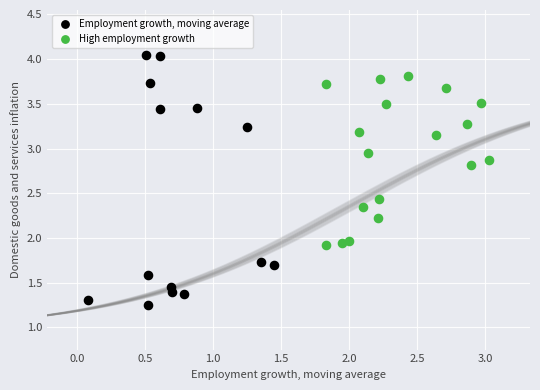

Which series has the widest spread of Y values?

Employment growth, moving average